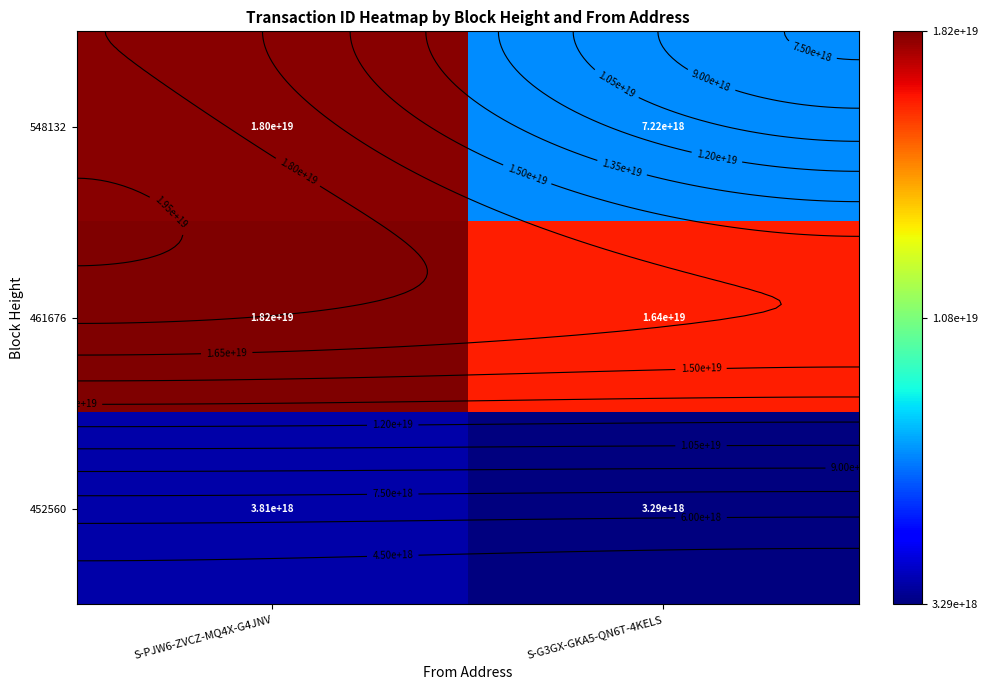

The 452560 series shows 3285406010875337216 at S-G3GX-GKA5-QN6T-4KELS. True or false?

True